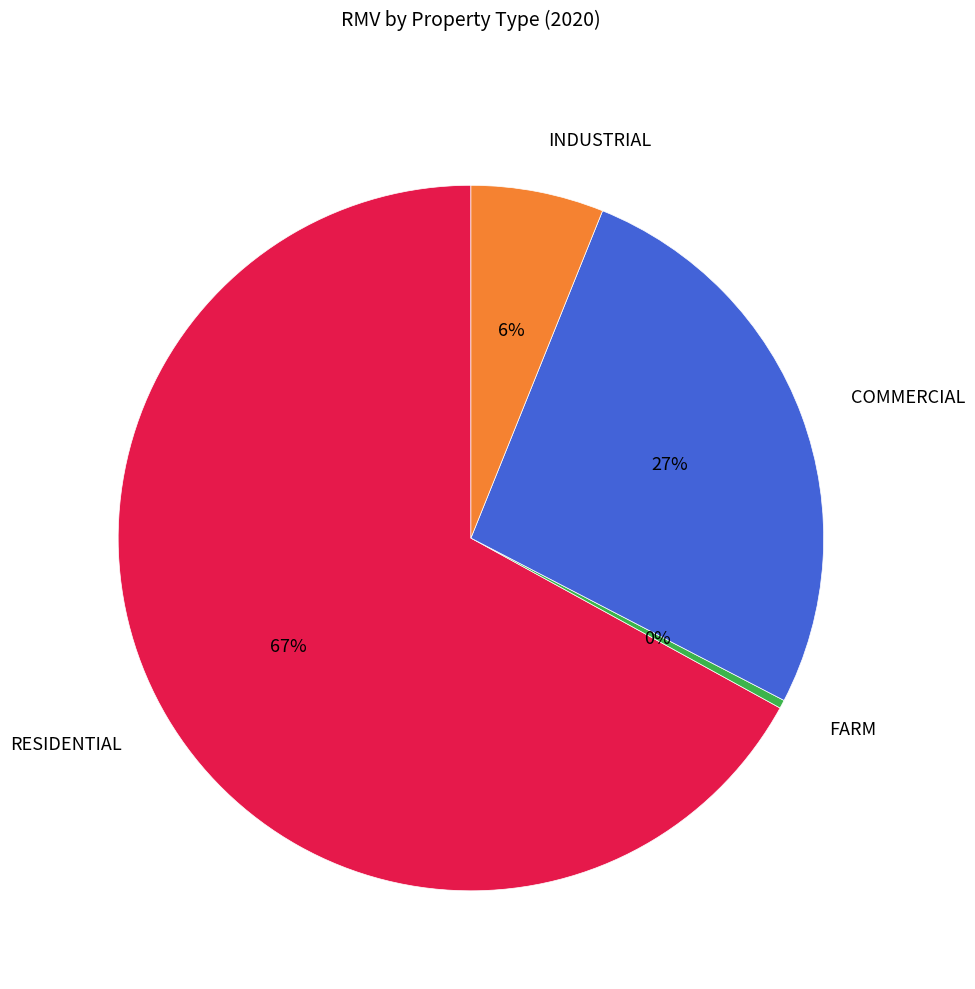

Which slice is the smallest?

FARM